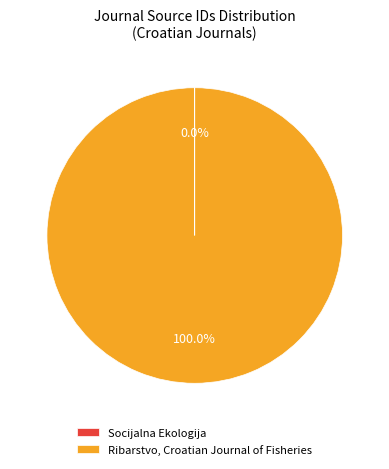

What percentage is the Ribarstvo, Croatian Journal of Fisheries slice, to the nearest percent?

100%